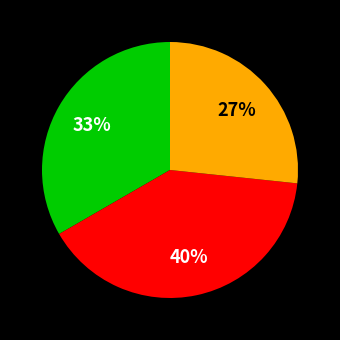

How many slices are in this pie chart?

3